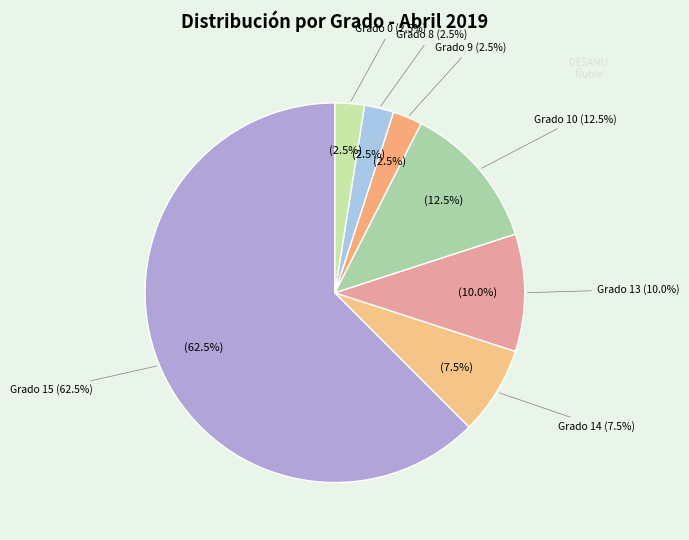

Between 14 and 15, which is larger?

15